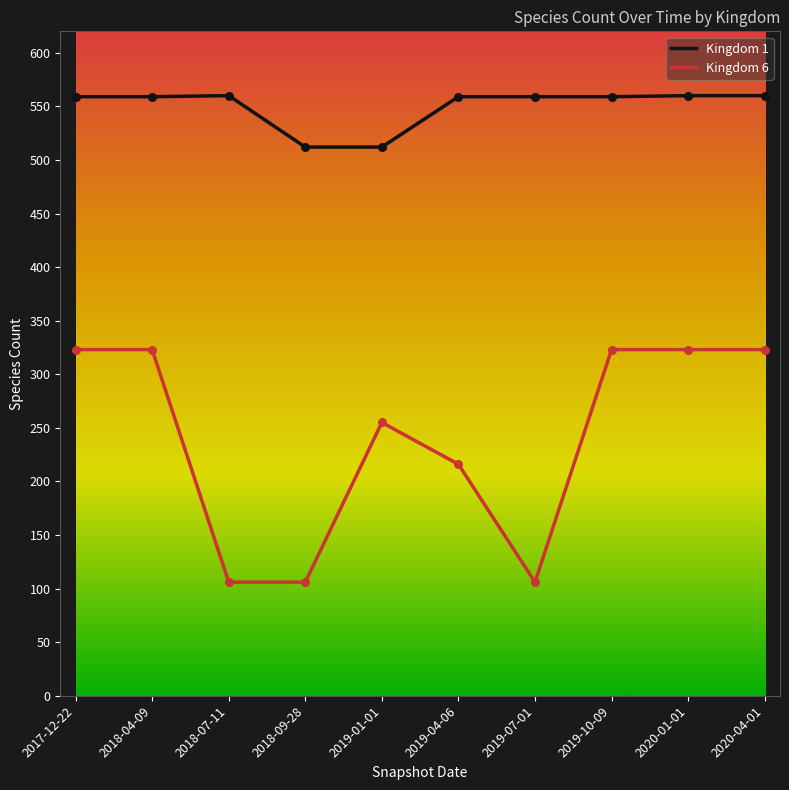

Which series changed the most between 2017-12-22 and 2019-04-06?

Kingdom 6